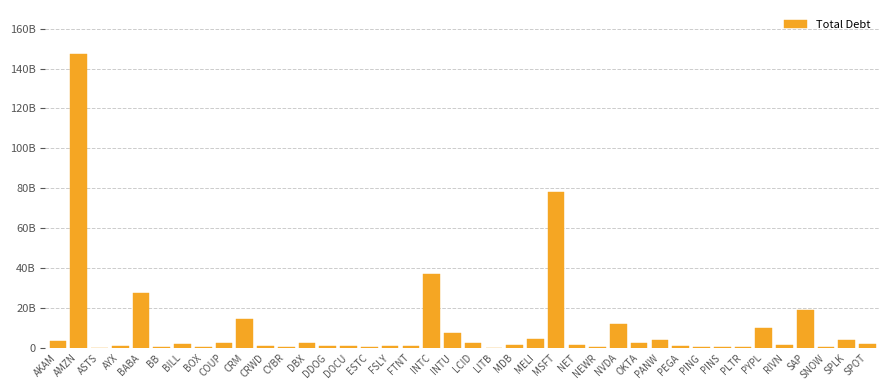

True or false: the data shows 871900990 at DOCU.

True